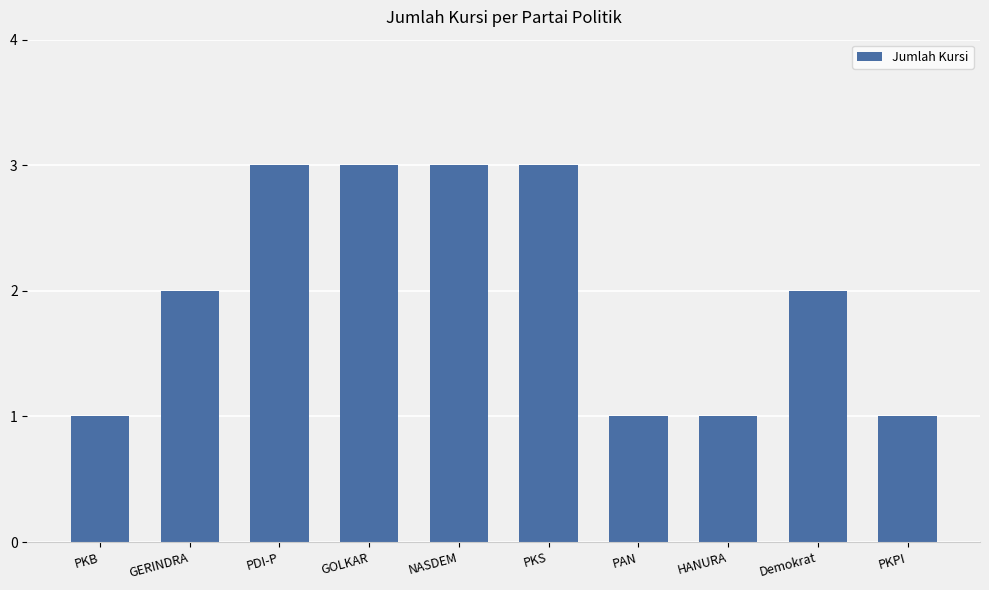

Between GERINDRA and PDI-P, which is larger?

PDI-P